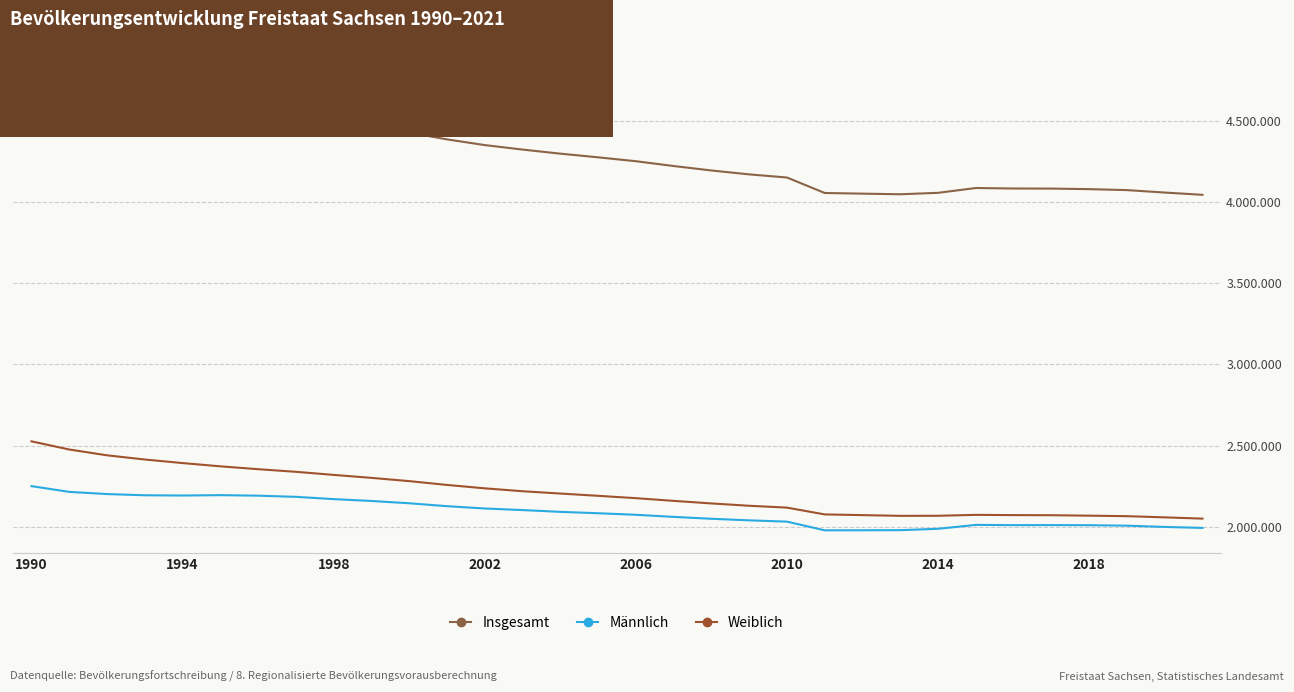

List the series in order of their peak value, highest first.

Insgesamt, Weiblich, Männlich